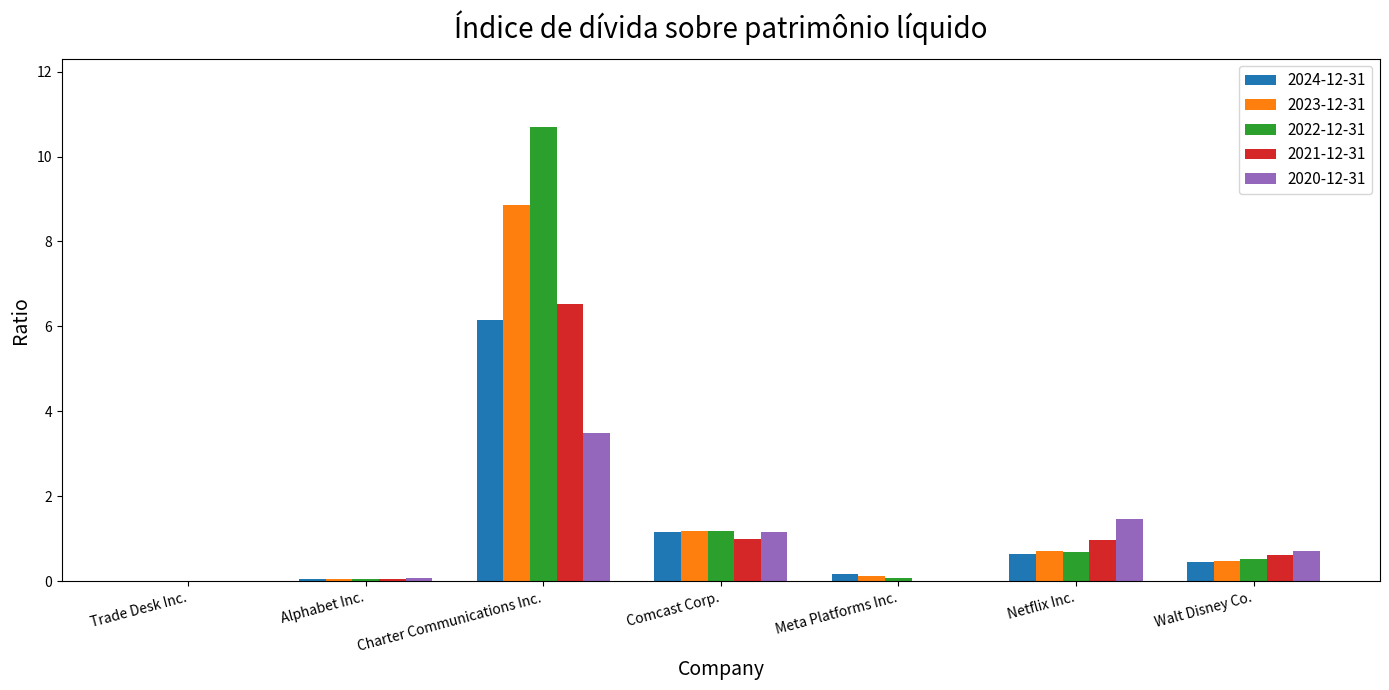

Is it true that 2020-12-31 equals 1.5 at Meta Platforms Inc.?

False